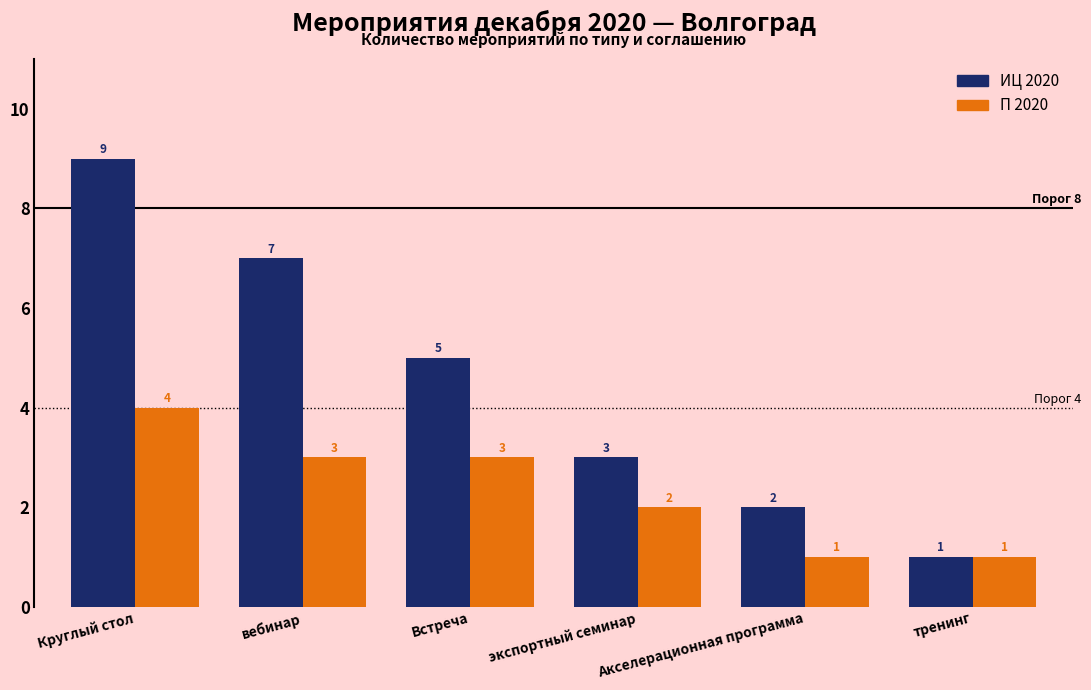

What is the sum of the П 2020 values at Круглый стол and экспортный семинар?

6